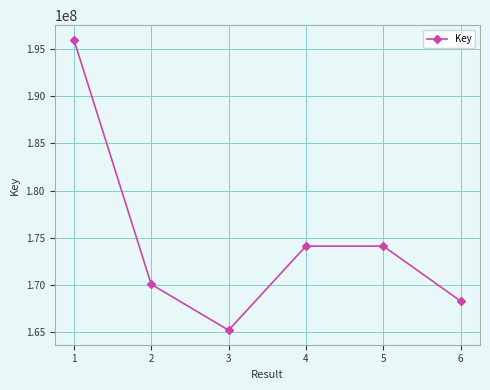

Count the number of categories in the chart.

6